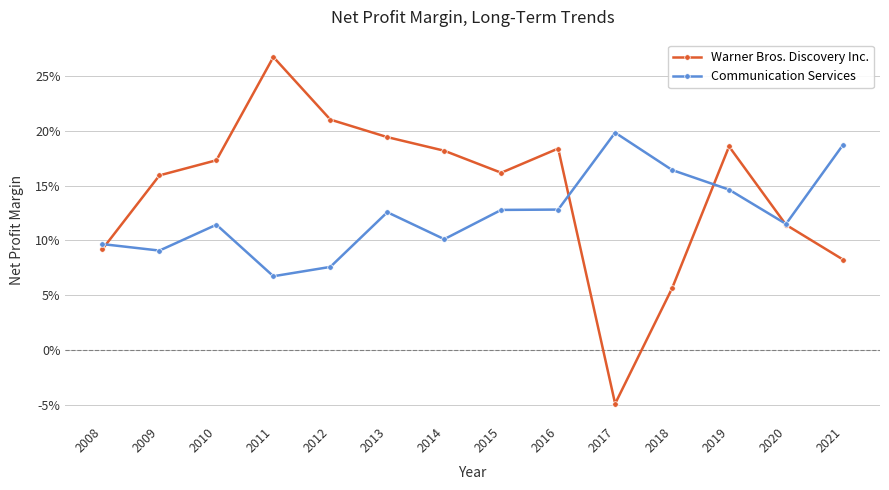

Is the value of Warner Bros. Discovery Inc. at 2020 greater than the value of Communication Services at 2011?

Yes